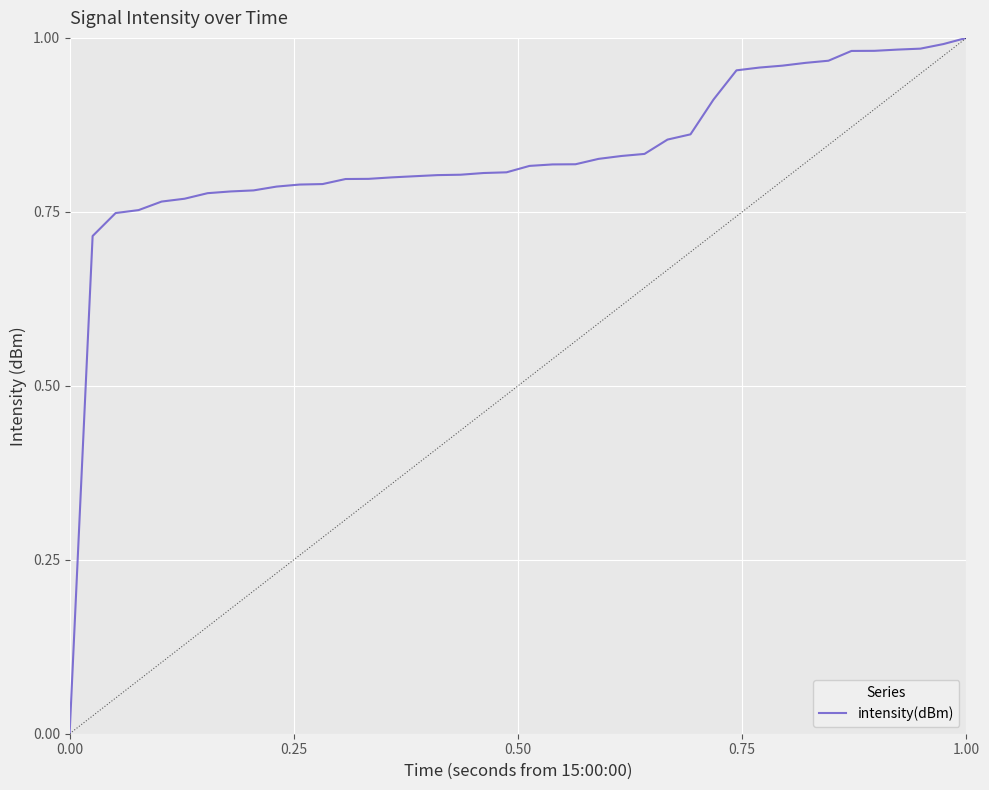

How many lines are shown in the chart?

1